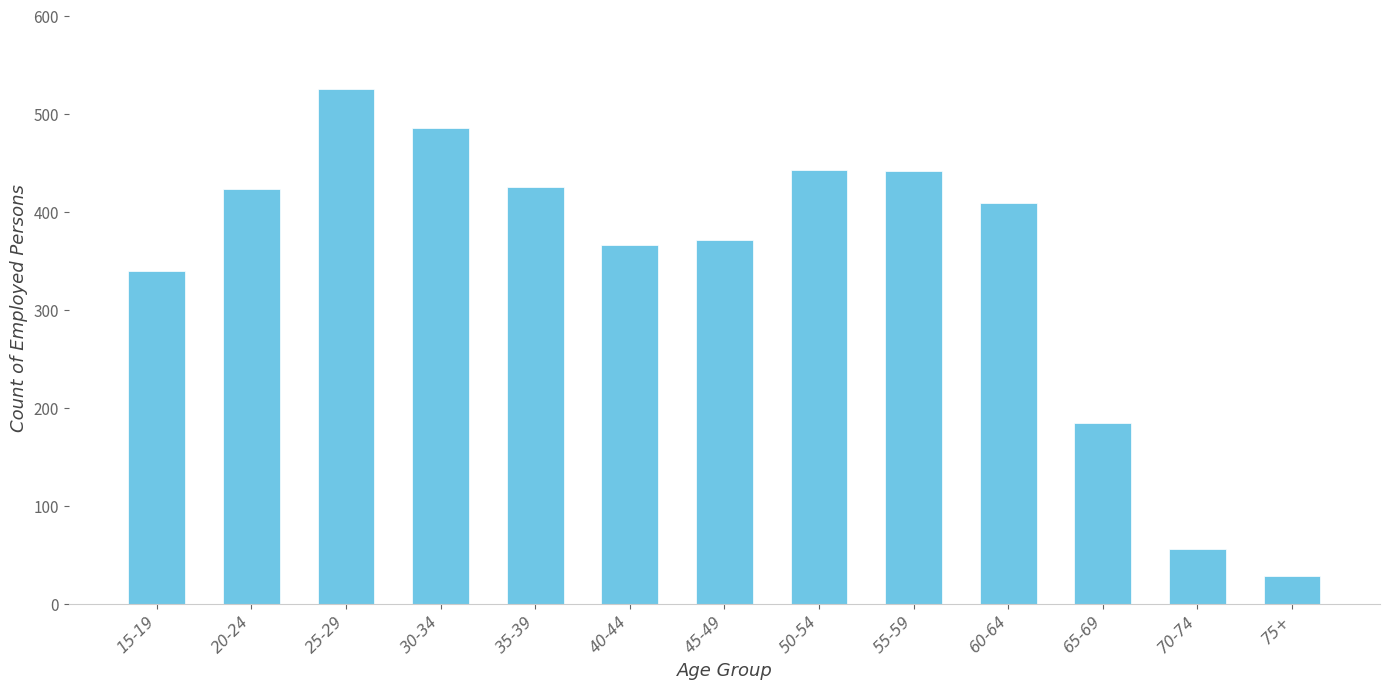

The chart shows a value of 56 at 70-74. True or false?

True